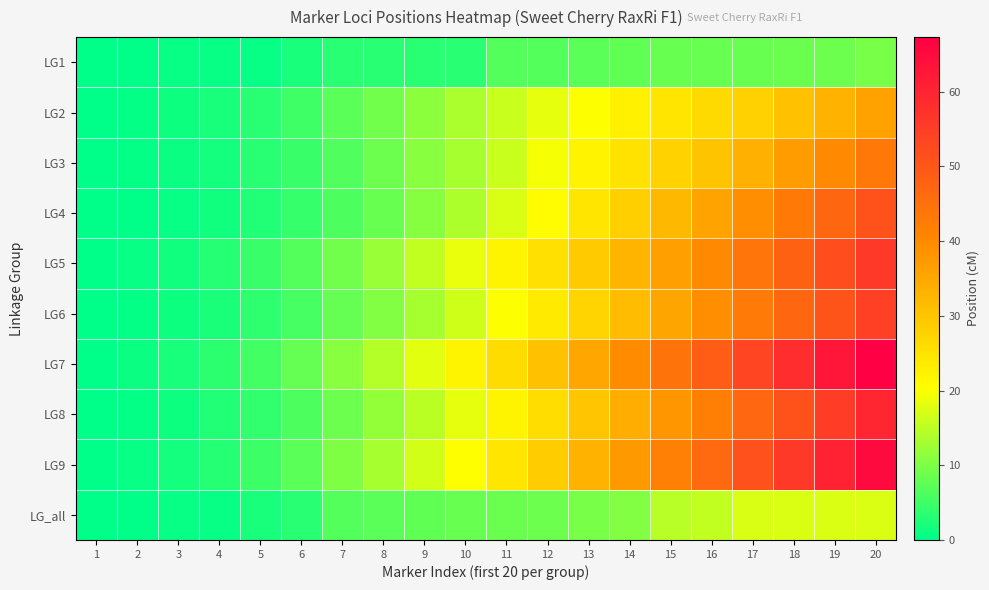

What is the total value across all series at 17?

364.8